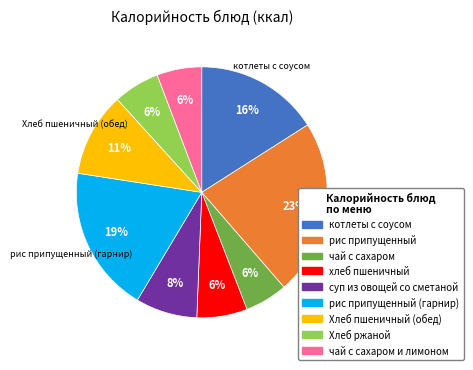

The чай с сахаром slice represents 6% of the pie. True or false?

True